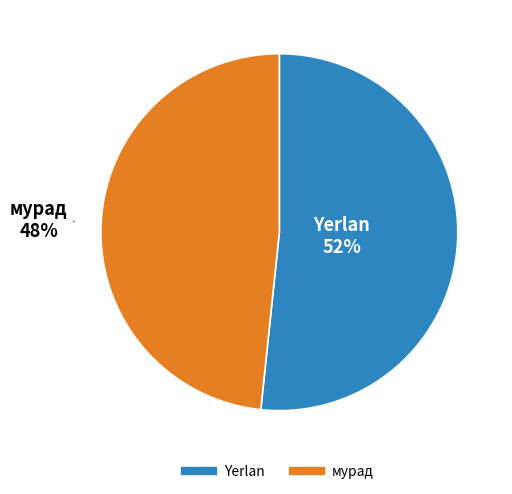

To the nearest percent, what is the average slice percentage?

50%